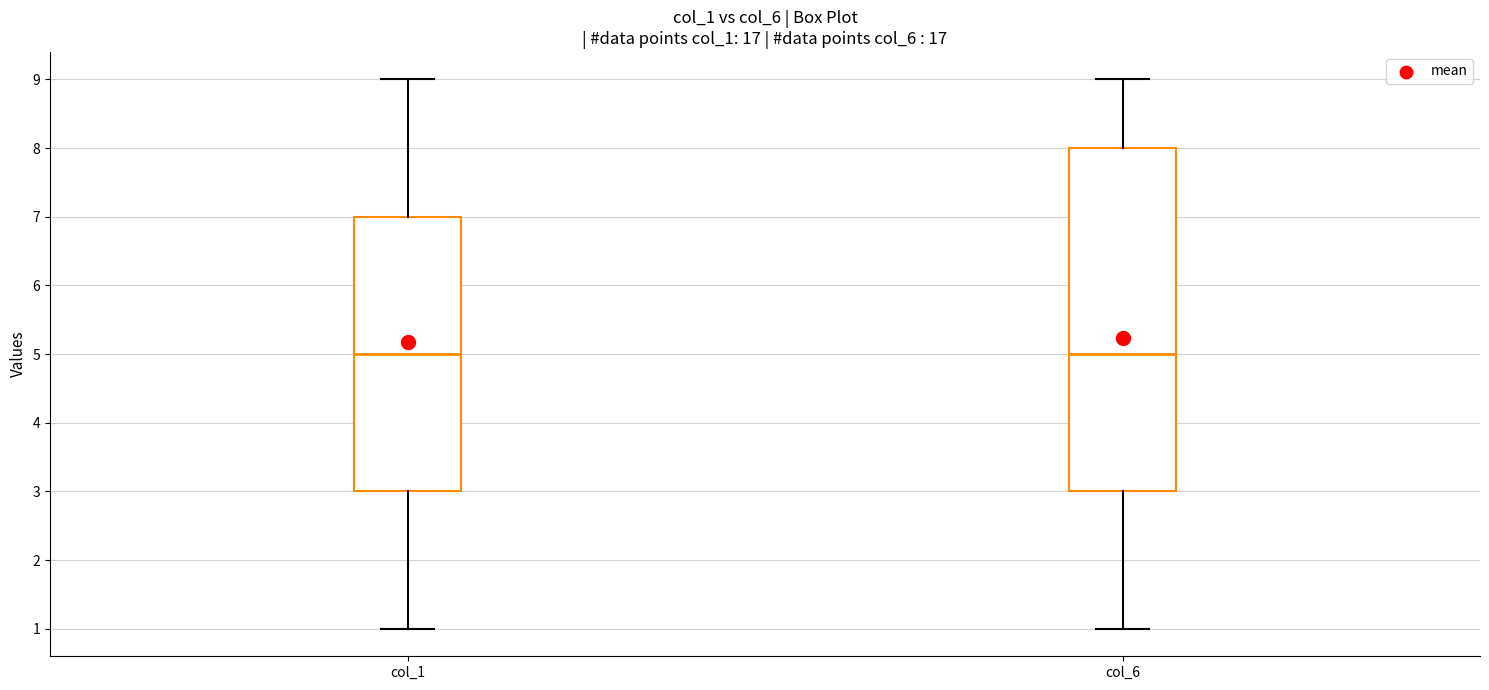

Reading left to right, read every box against the y-axis: the position of its median line, the range the box covers, and the ends of its whiskers. The values are not printed on the chart, so give them approximately, as read against the axis.

col_1: median 5, box 3 to 7, whiskers 1 to 9
col_6: median 5, box 3 to 8, whiskers 1 to 9